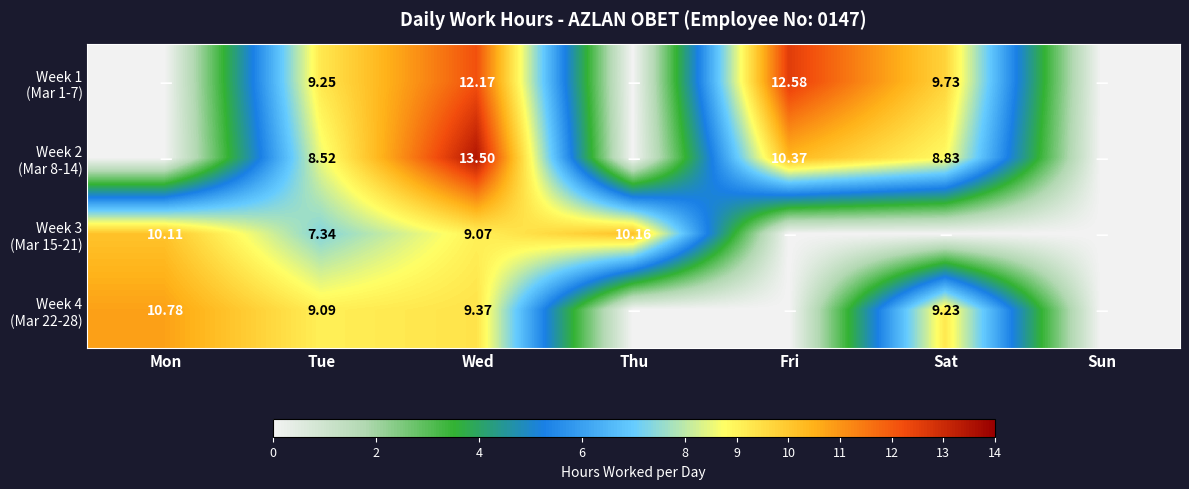

What is the difference between the second highest and second lowest values in the Week 4 (Mar 22-28) series?

9.4